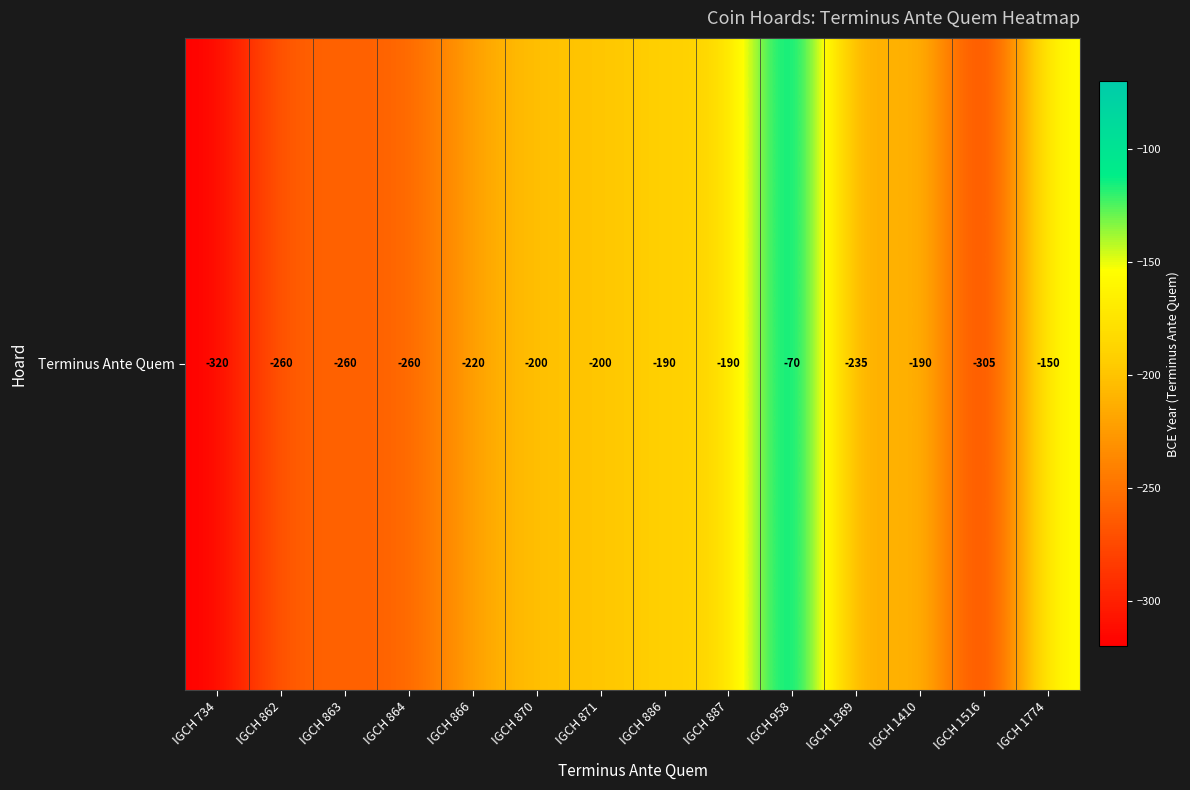

What is the greatest value displayed?

-70